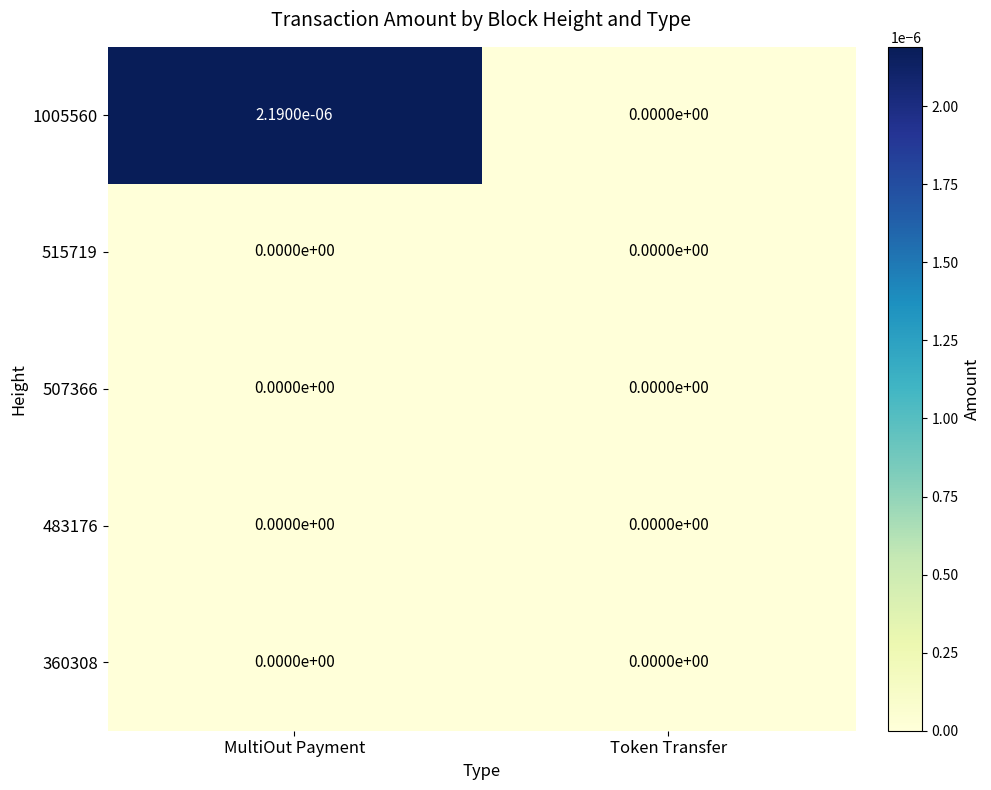

How many series are shown in this chart?

5